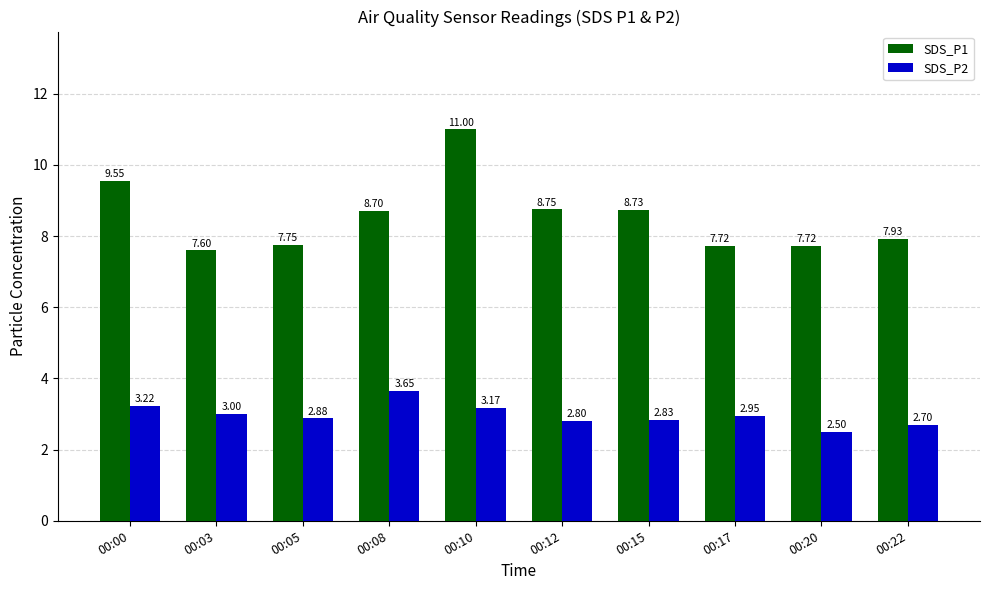

What is the total value across all series at 00:22?

10.6